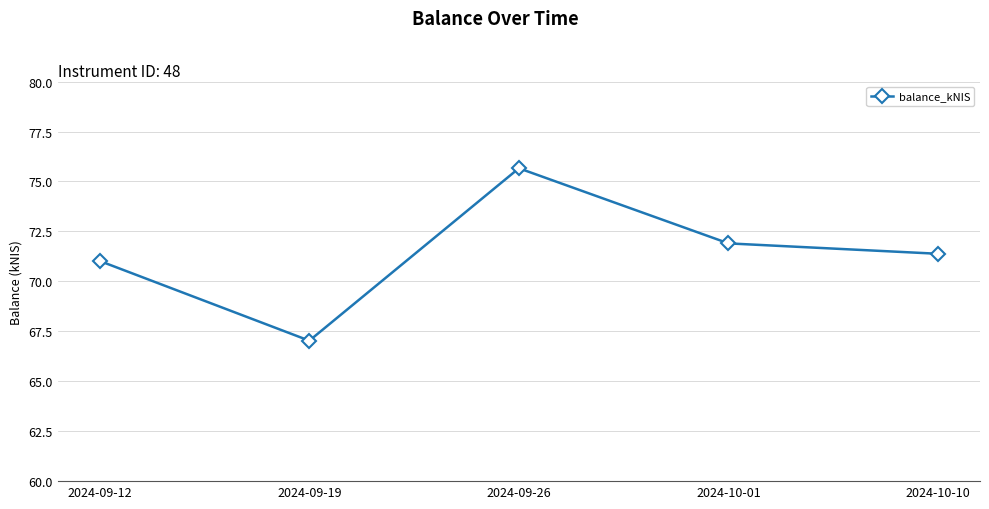

Between 2024-10-10 and 2024-09-19, which is larger?

2024-10-10